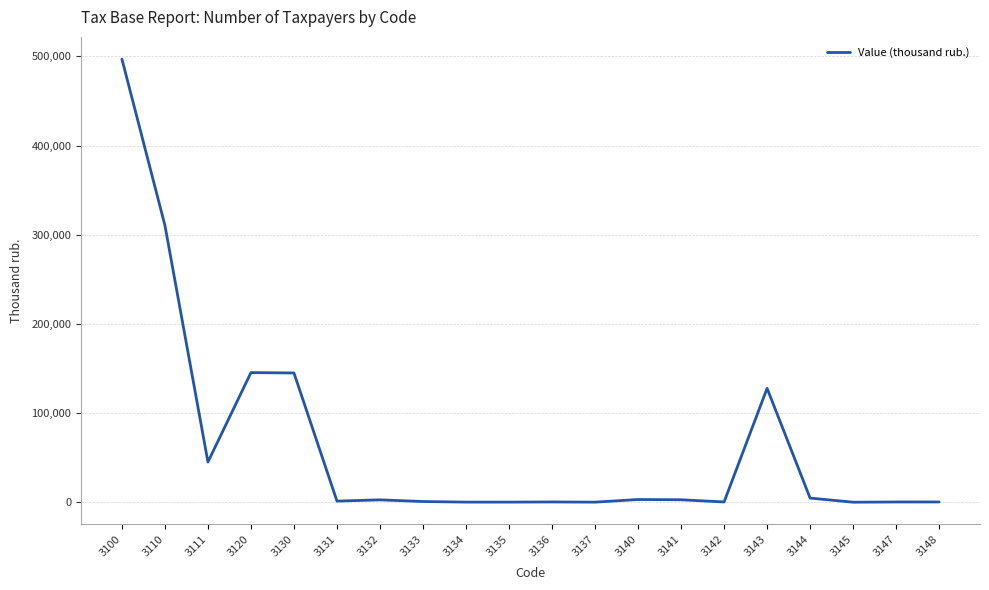

Approximately how many times larger is the value at 3147 compared to 3148?

0.9